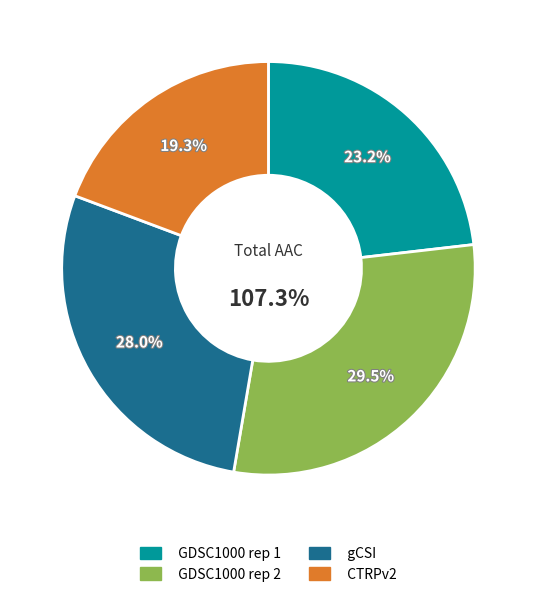

Rank the categories by value from lowest to highest.

CTRPv2, GDSC1000 rep 1, gCSI, GDSC1000 rep 2